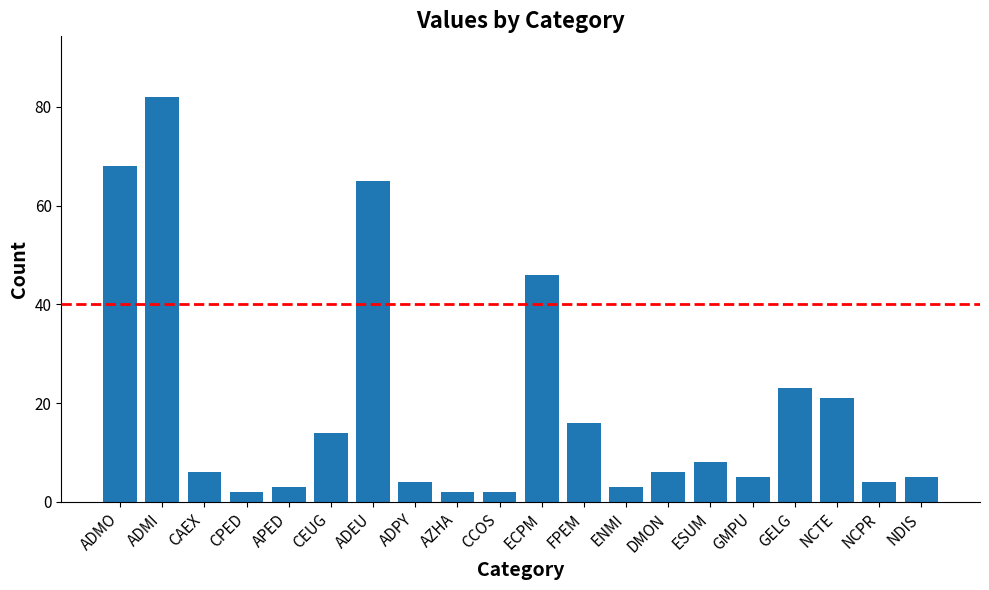

How many distinct data groups are displayed?

1